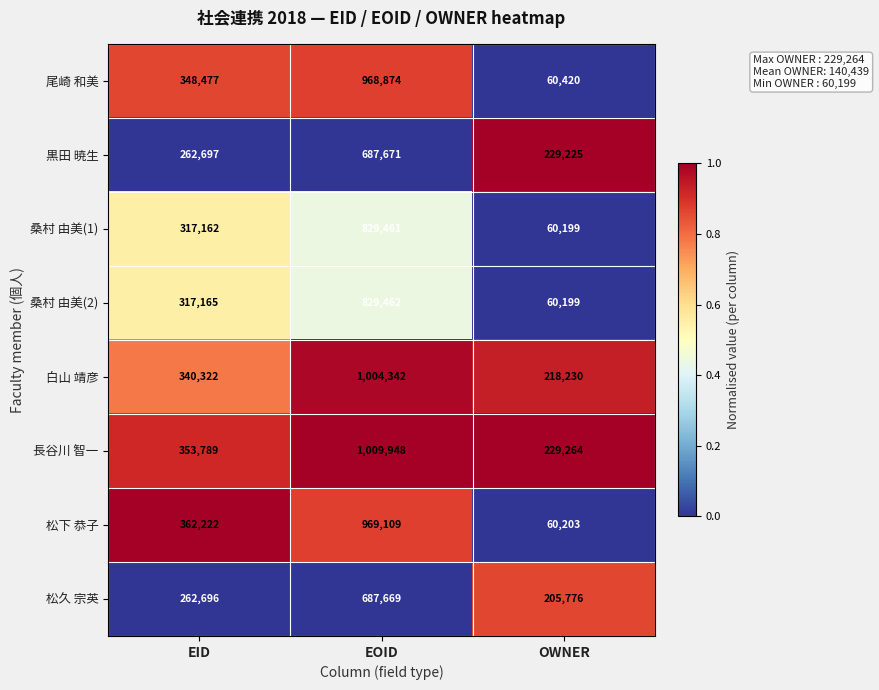

At which category is the sum across all series the highest?

EOID